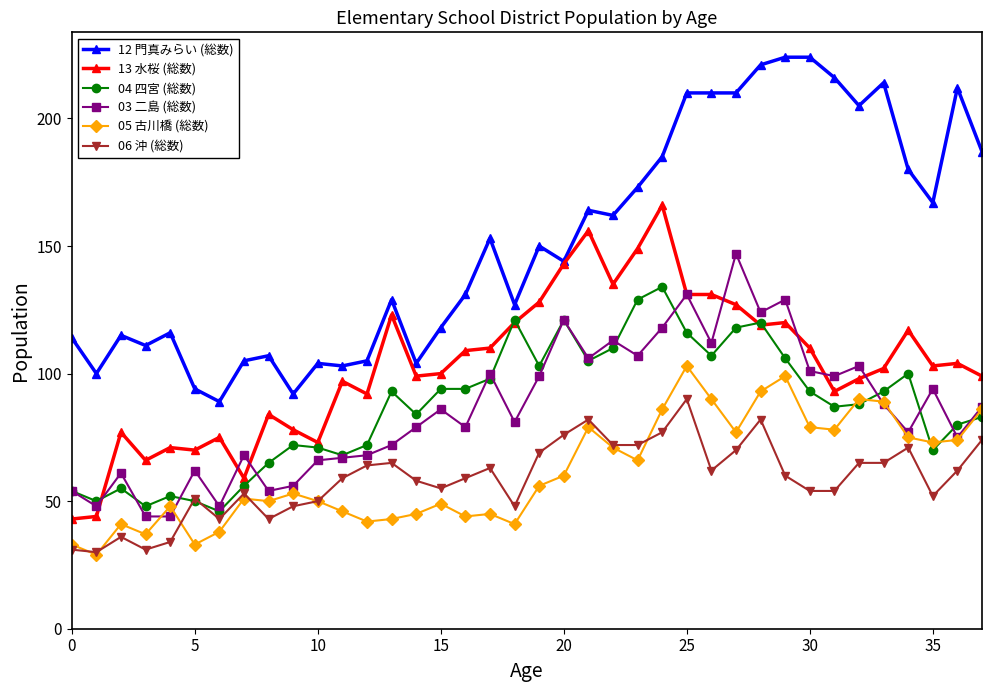

What is the minimum value for 13 水桜 (総数)?

43